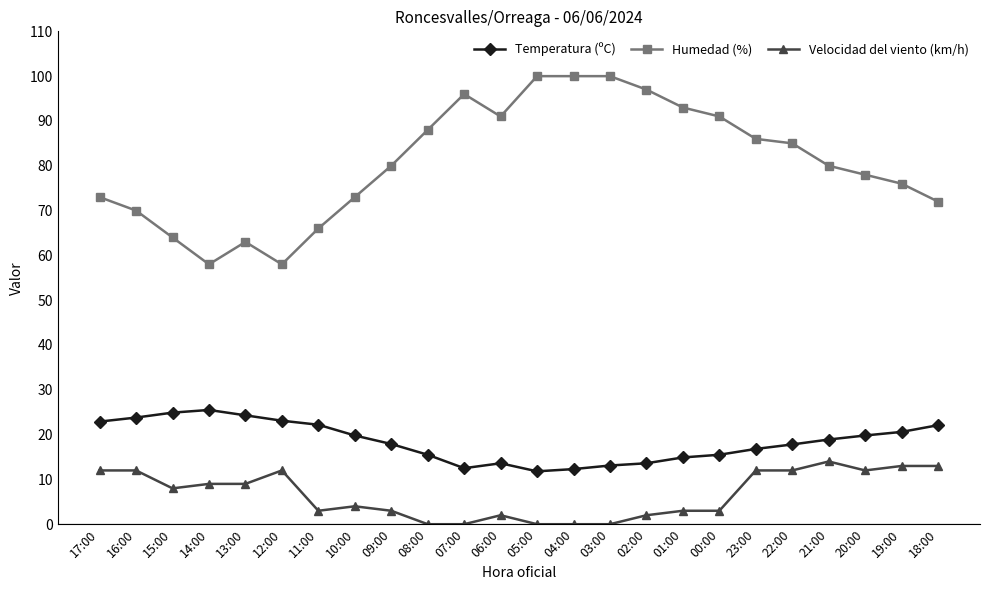

What is the maximum value for Velocidad del viento (km/h)?

14.0